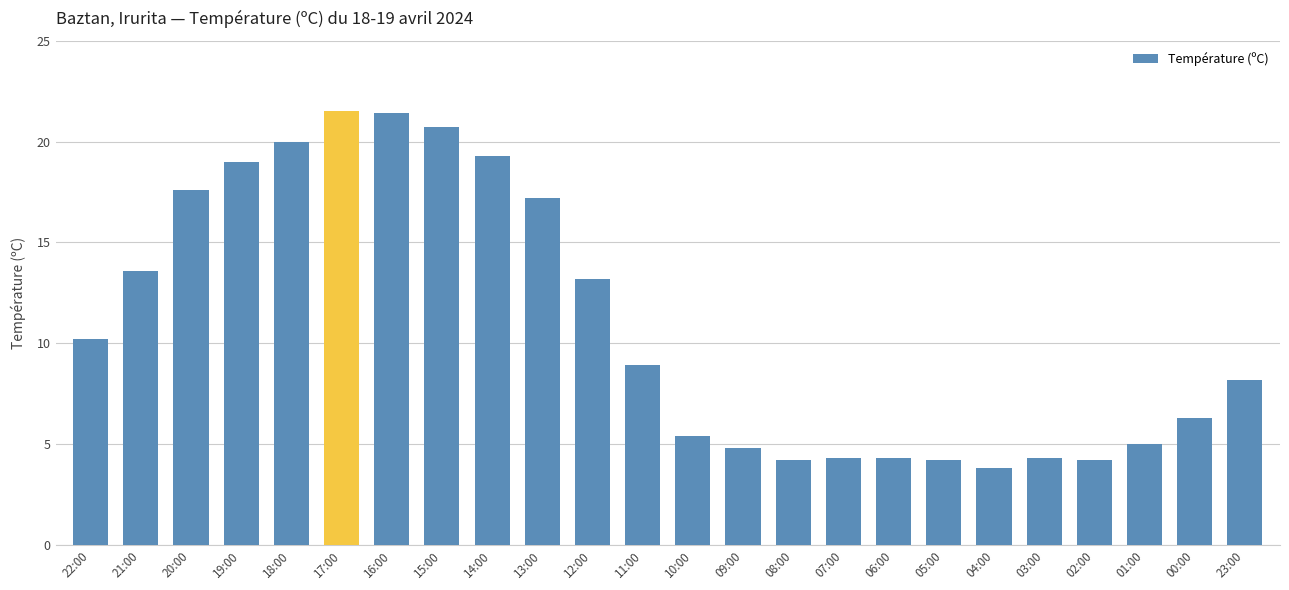

Which has a higher value, 19:00 or 16:00?

16:00